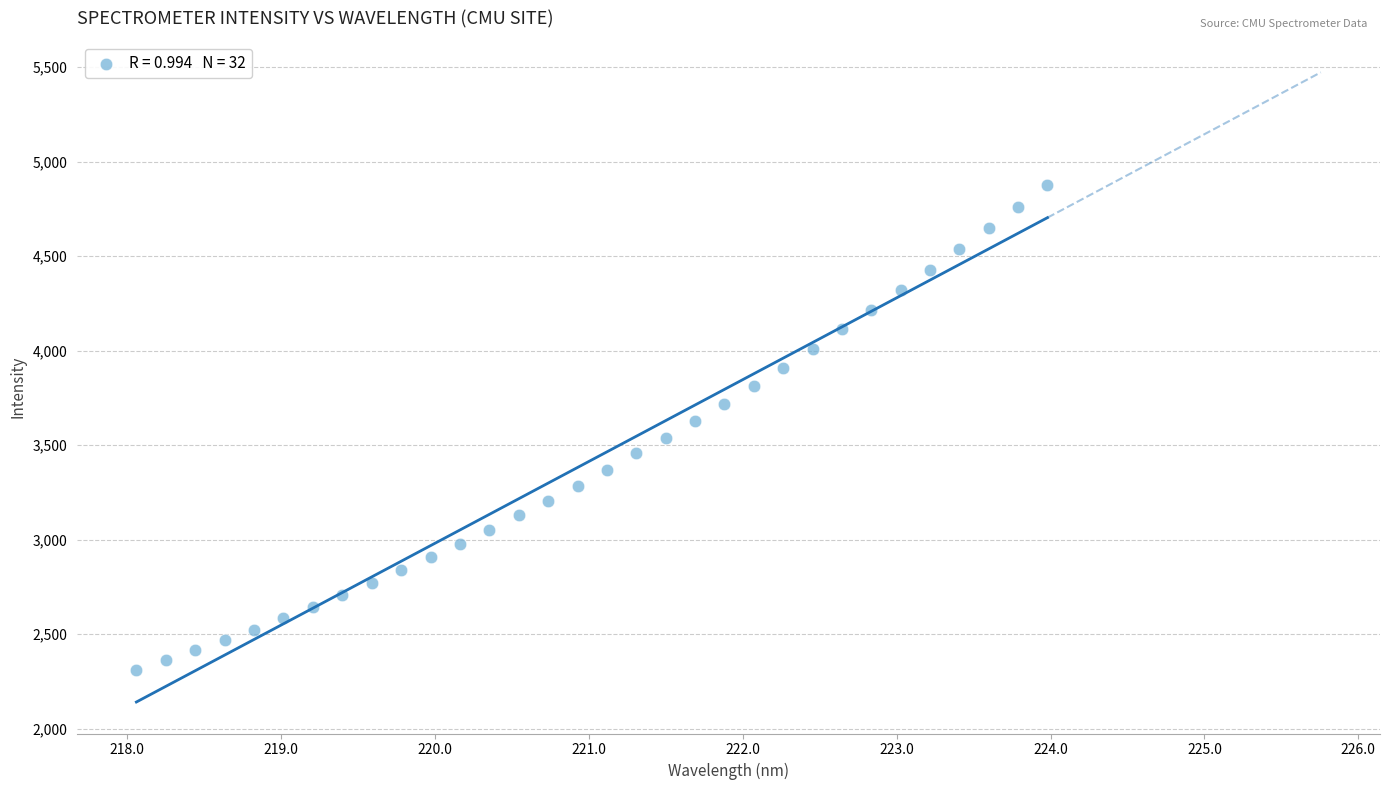

What is the range of X values (max minus min)?

5.9